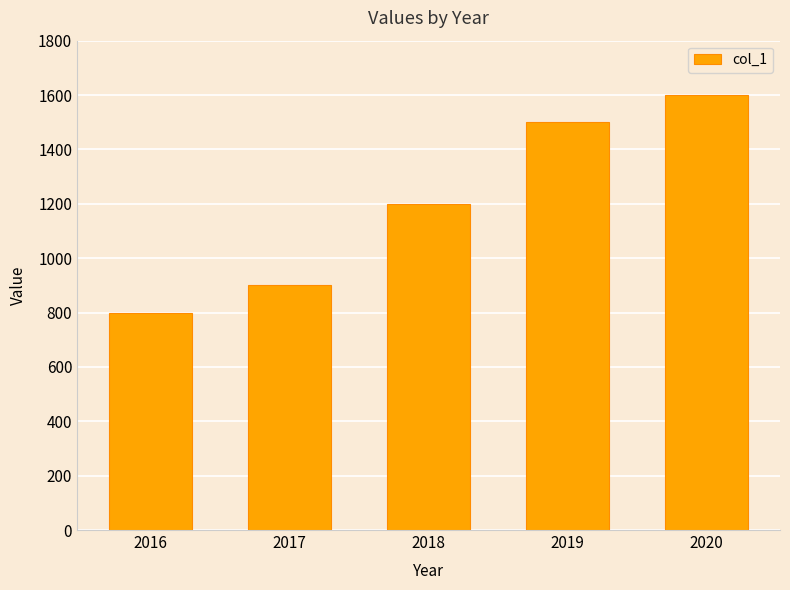

What is the ratio of the value at 2017 to the value at 2020?

0.6